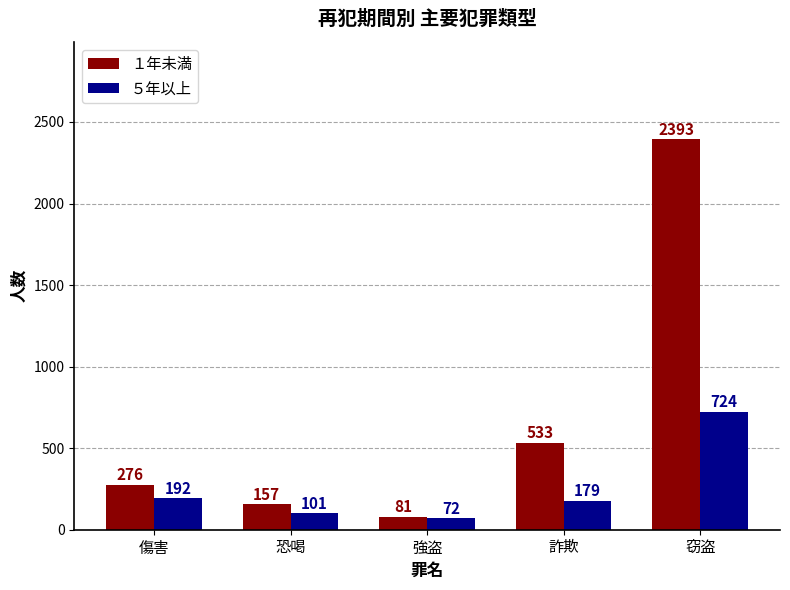

At which category is the sum across all series the highest?

窃盗